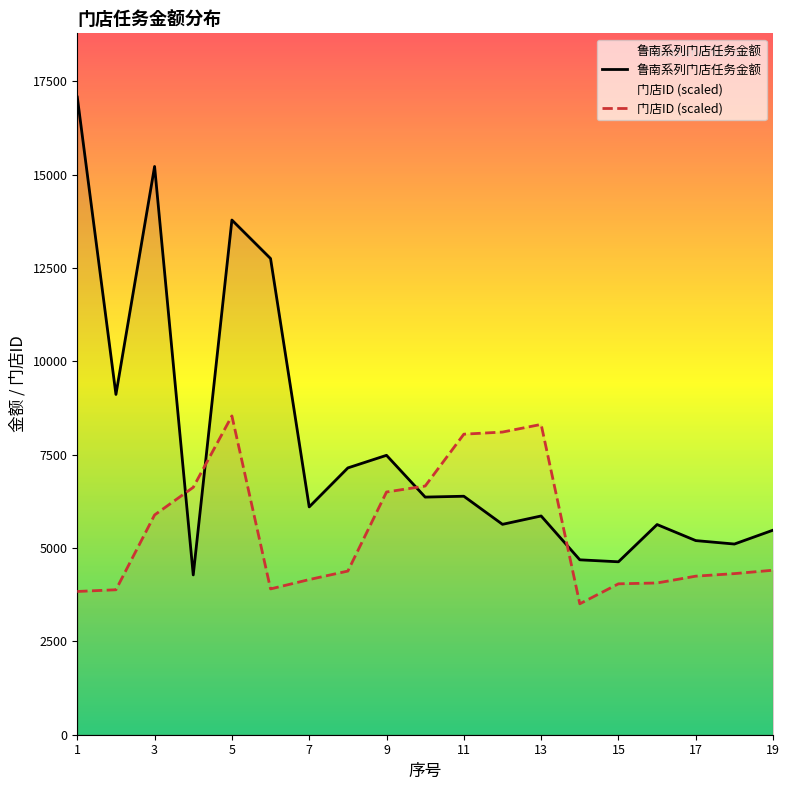

How many times do 鲁南系列门店任务金额 and 门店ID (scaled) cross each other?

4